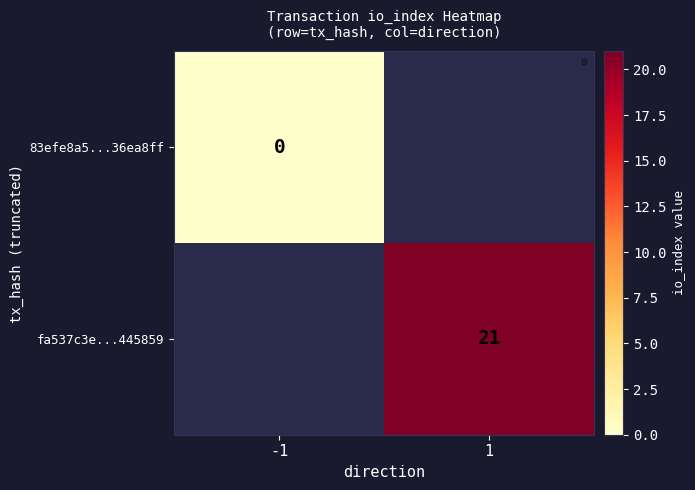

The fa537c3e...445859 series shows 21 at 1. True or false?

True